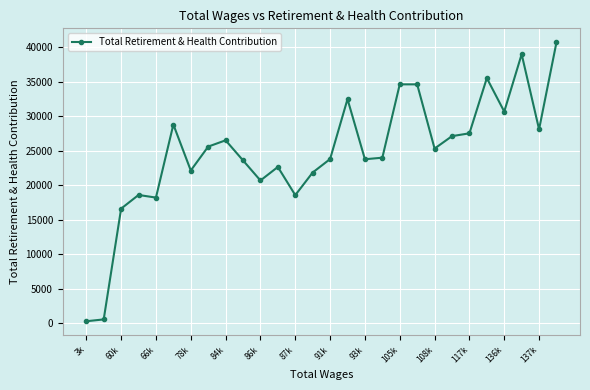

What is the difference between the maximum and second lowest values?

40175